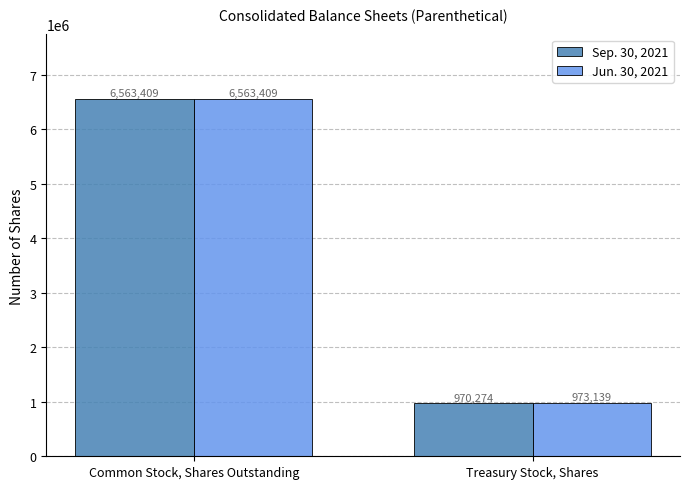

Rank the series at Treasury Stock, Shares from lowest to highest value.

Sep. 30, 2021, Jun. 30, 2021